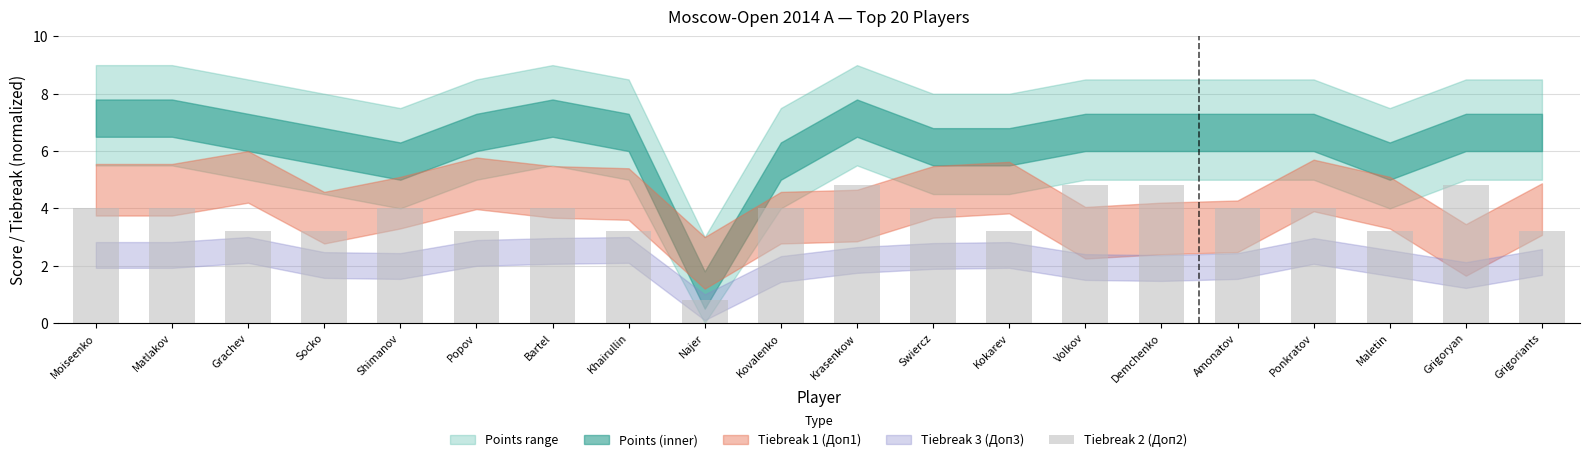

Reading left to right, extract all data points from this chart.

Moiseenko=4.0	Matlakov=4.0	Grachev=3.2	Socko=3.2	Shimanov=4.0	Popov=3.2	Bartel=4.0	Khairullin=3.2	Najer=0.8	Kovalenko=4.0	Krasenkow=4.8	Swiercz=4.0	Kokarev=3.2	Volkov=4.8	Demchenko=4.8	Amonatov=4.0	Ponkratov=4.0	Maletin=3.2	Grigoryan=4.8	Grigoriants=3.2